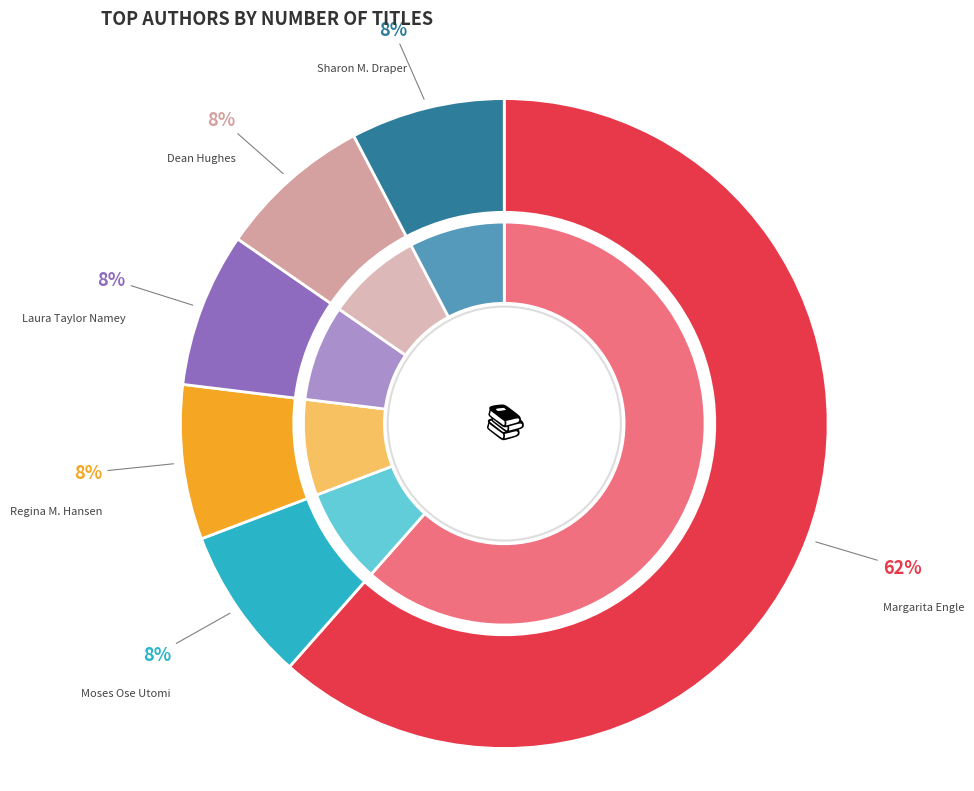

Between Moses Ose Utomi (190095868) and Laura Taylor Namey (169431505), which is larger?

Moses Ose Utomi (190095868)